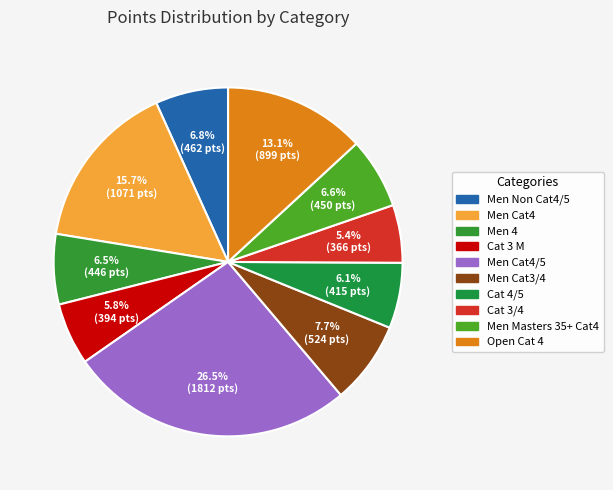

What percentage is the Cat 3/4 slice, to the nearest percent?

5%